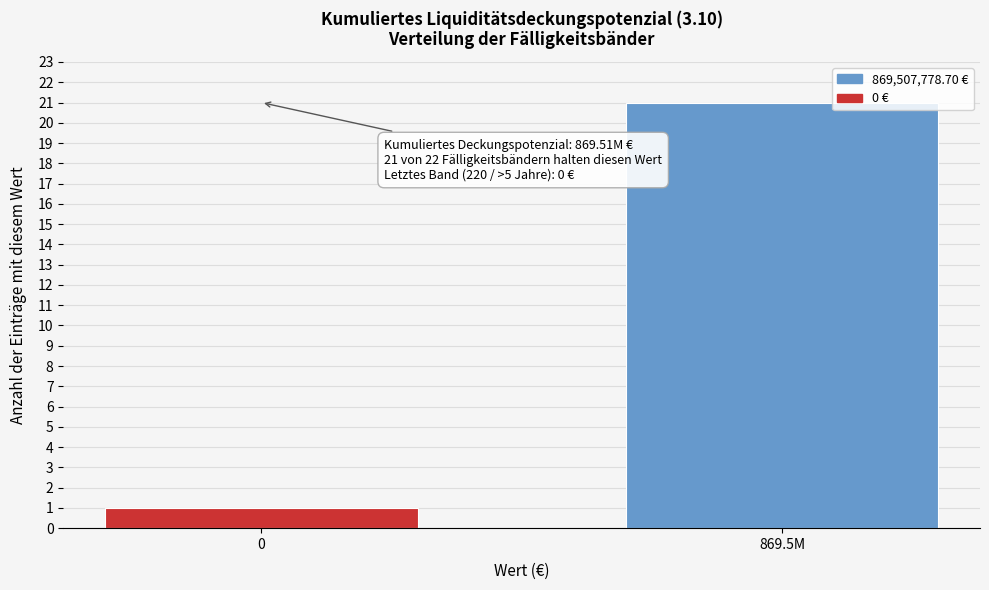

Reading left to right, what are all the values shown in this chart?

0=1	869.5M=21